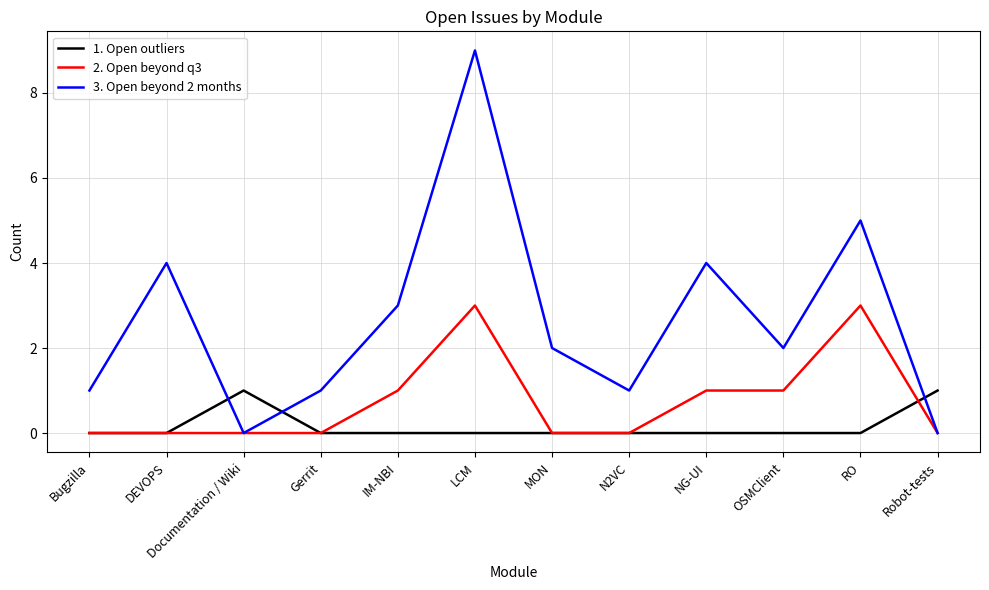

The 3. Open beyond 2 months series shows 9 at LCM. True or false?

True